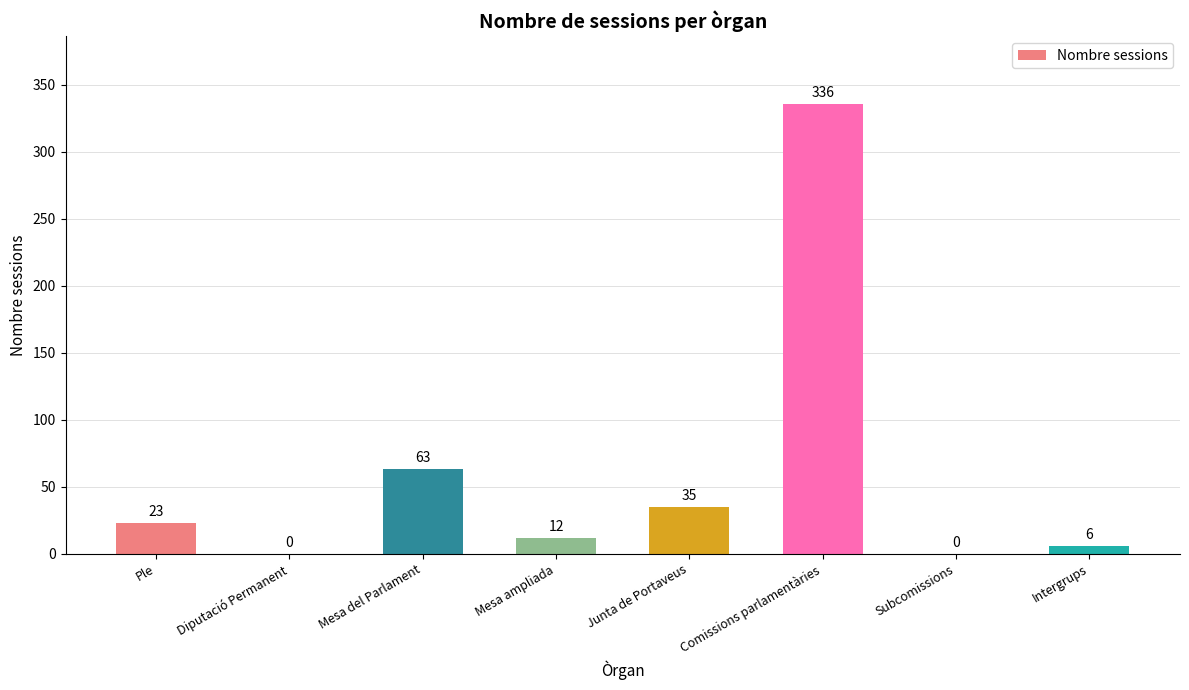

What is the change in value from Mesa ampliada to Intergrups?

-6